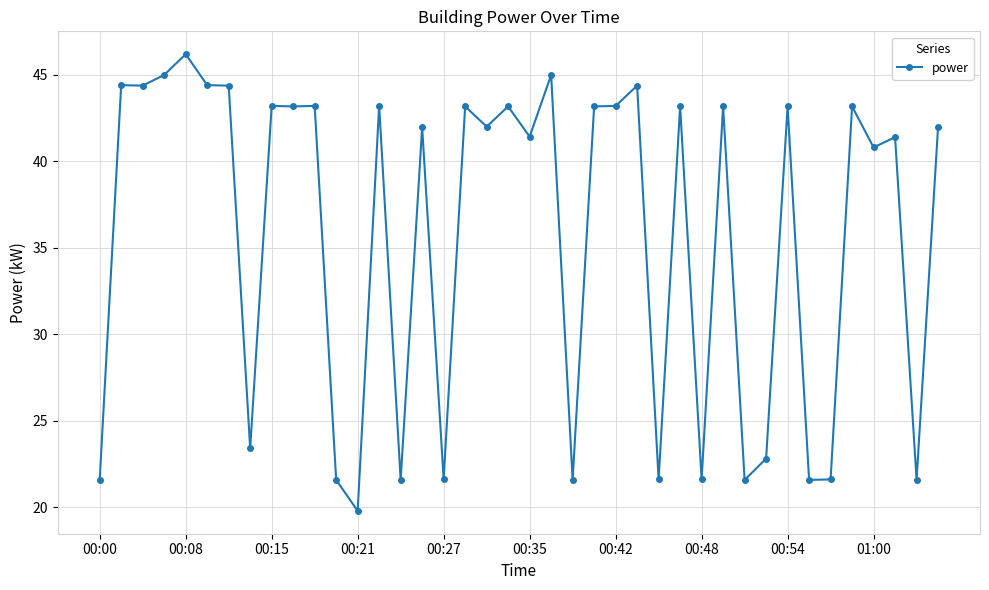

What is the value of the 13th point from the left?

19.8